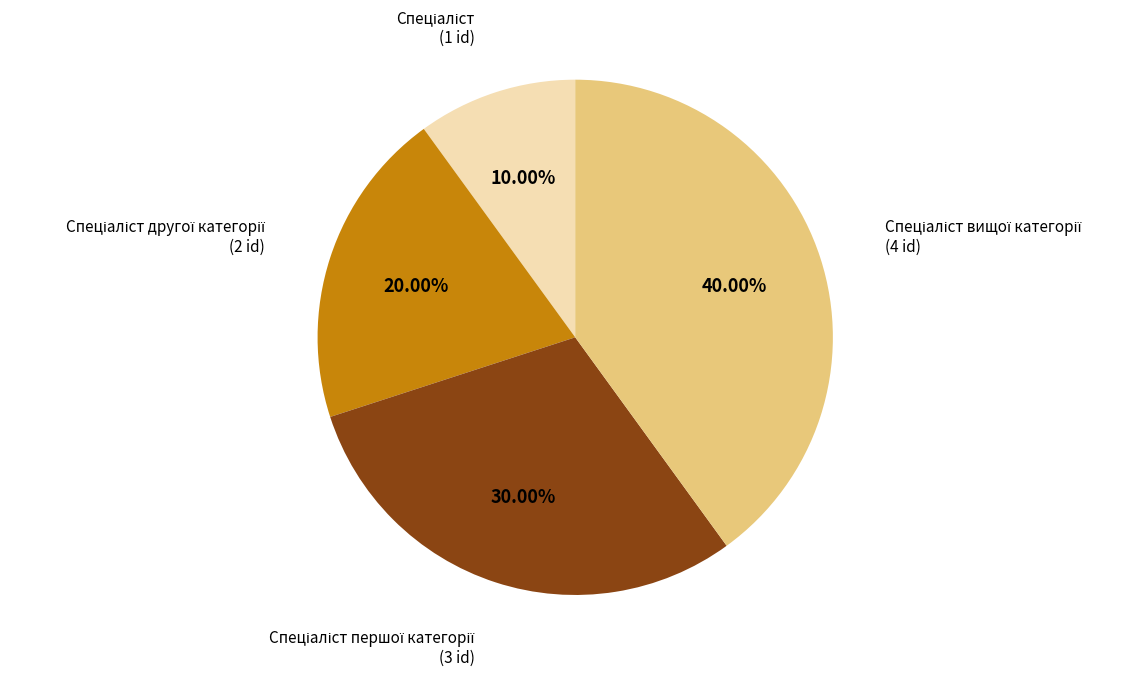

Is there a majority slice in this chart?

No